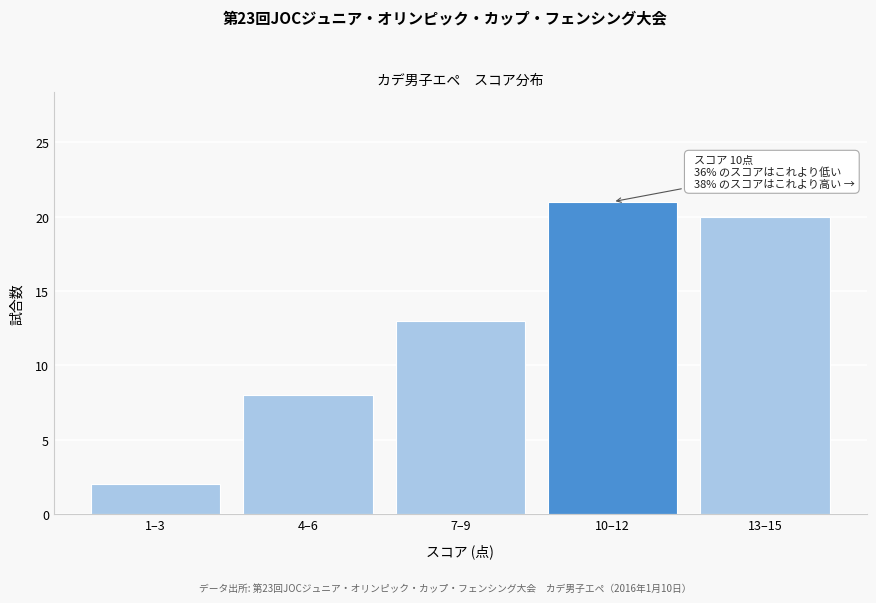

Reading right to left, what are all the values shown in this chart?

13–15=20	10–12=21	7–9=13	4–6=8	1–3=2